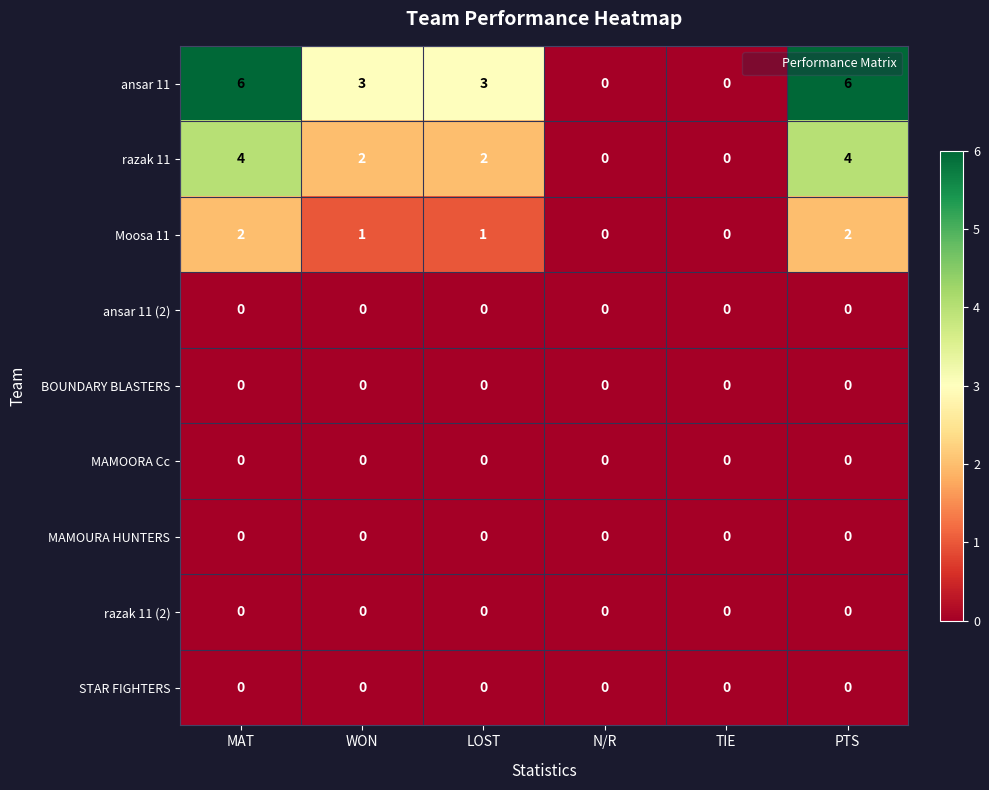

Which series has the largest range (max minus min)?

ansar 11